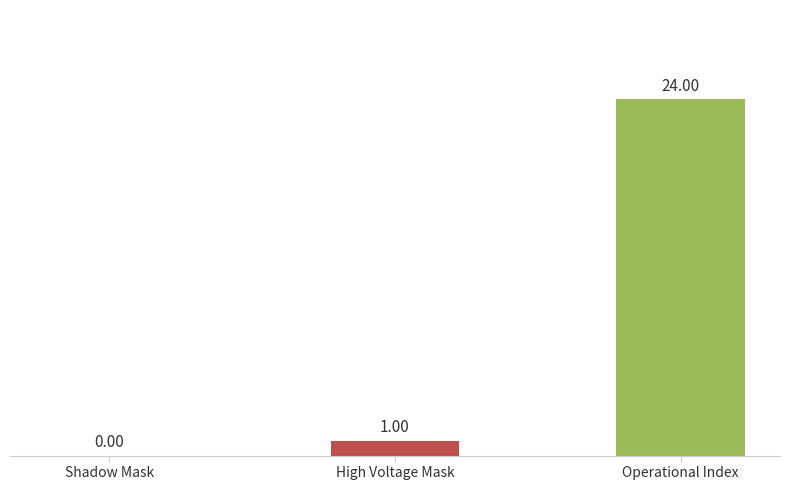

At which category does the chart reach its peak across all series?

Operational Index